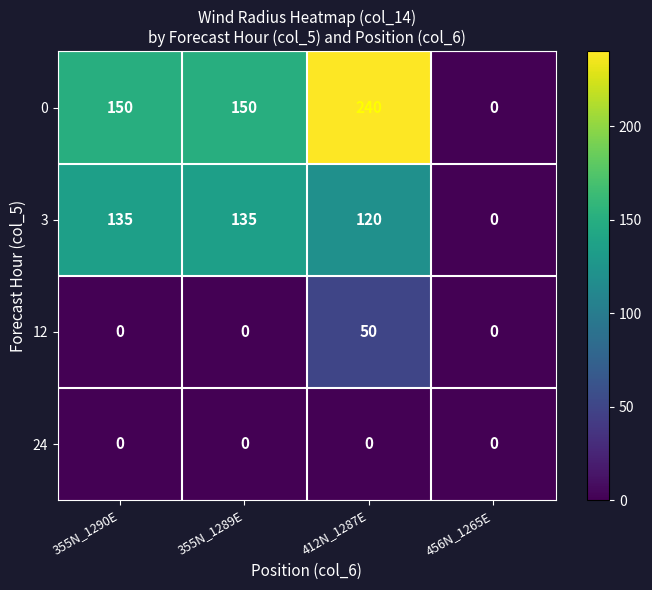

What is the difference between the highest and lowest values at 412N_1287E?

240